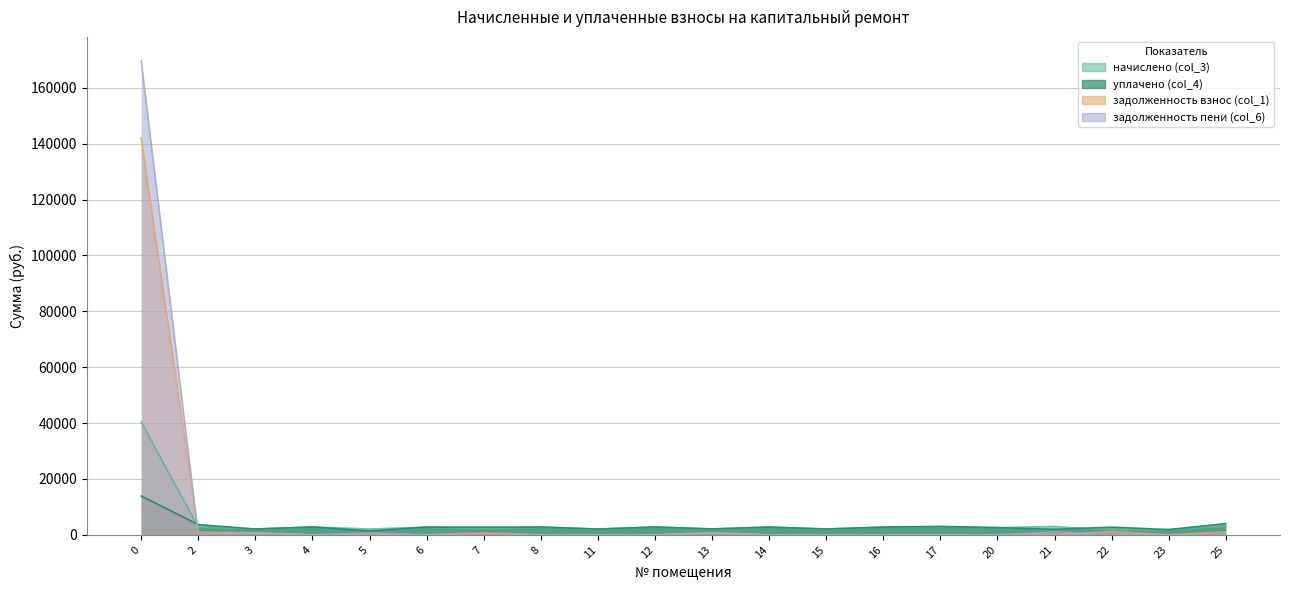

True or false: начислено (col_3) and задолженность пени (col_6) intersect in this chart.

True